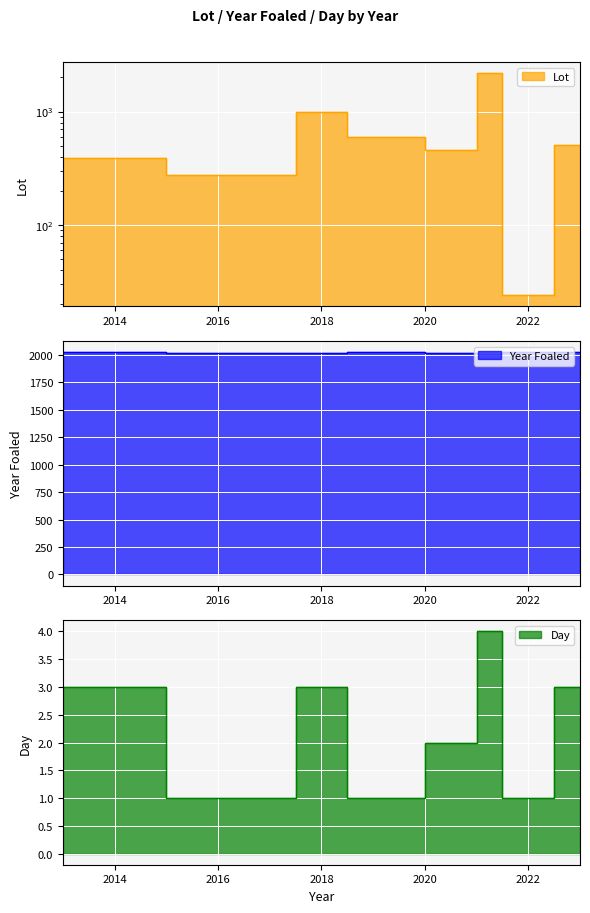

True or false: Day and Lot cross at least once.

False